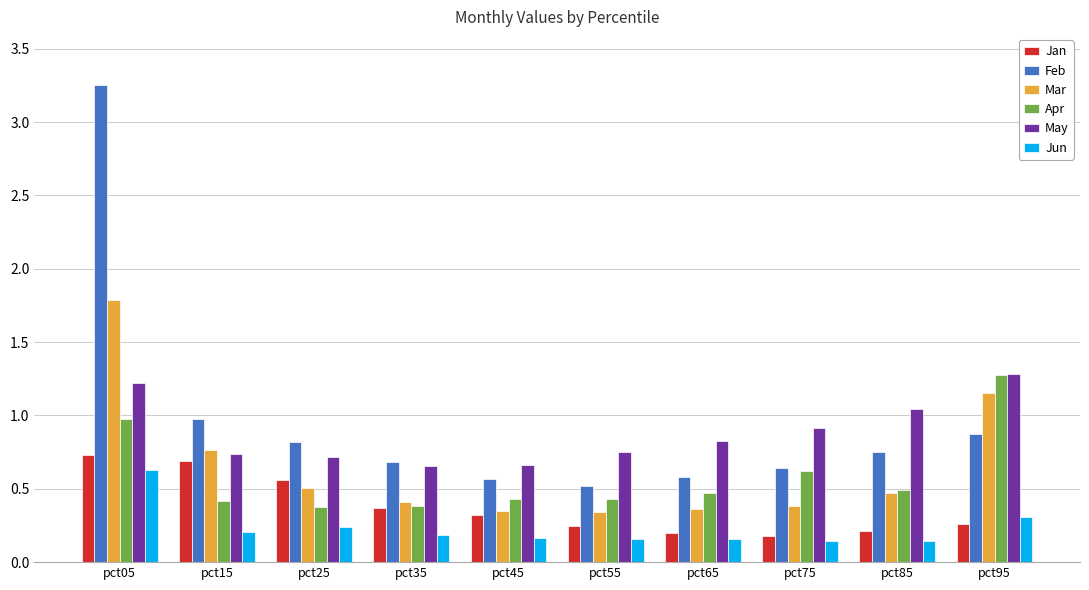

Between pct05 and pct65, which series saw the biggest shift?

Feb